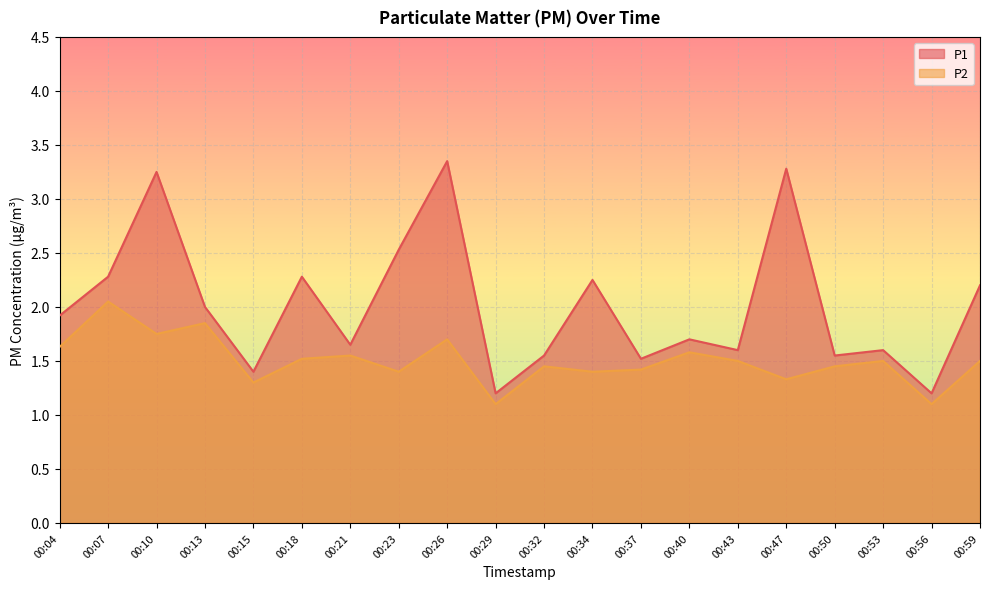

At how many categories does at least one series exceed 2?

8